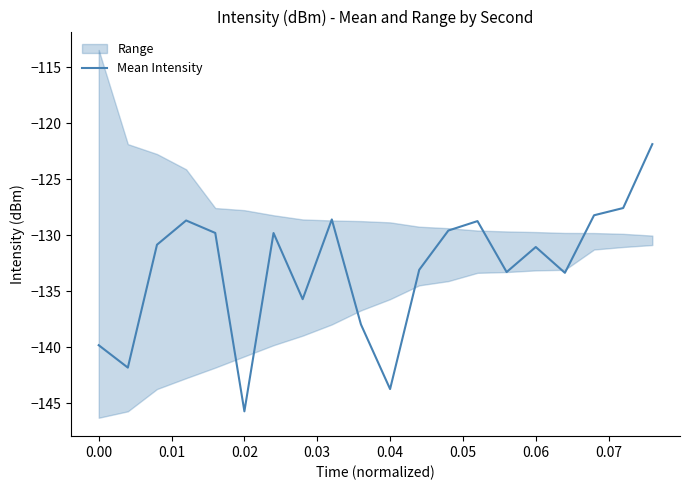

How many values are below -130?

11